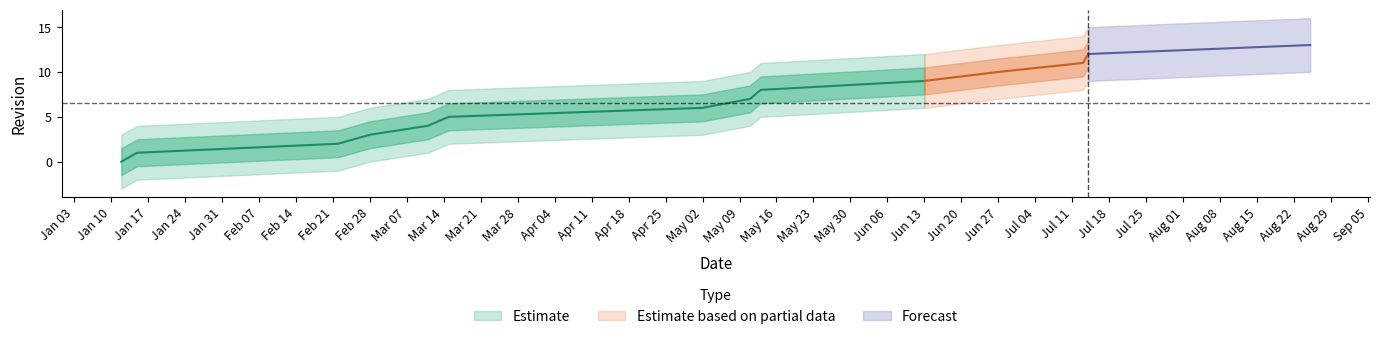

What is the difference between the maximum and second lowest values?

12